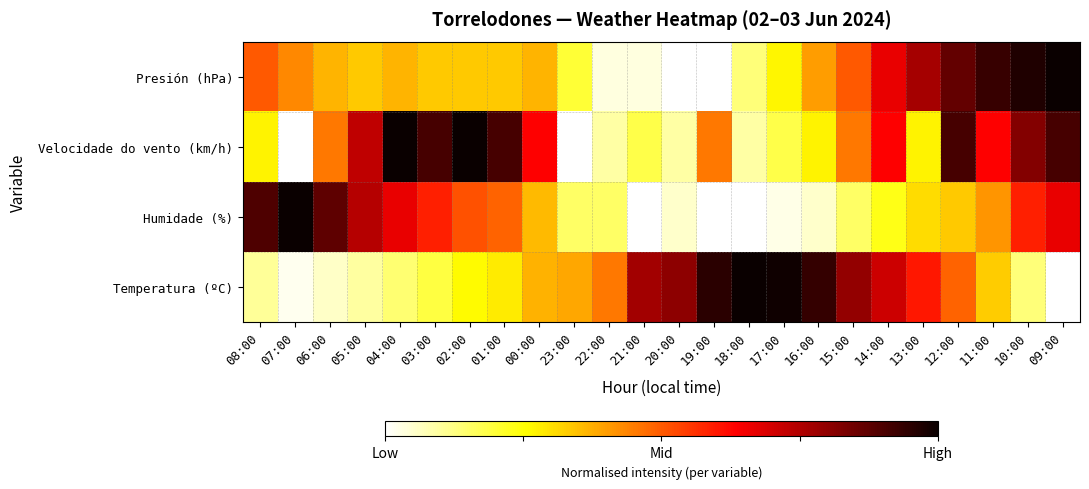

Between 18:00 and 19:00, which is larger?

18:00